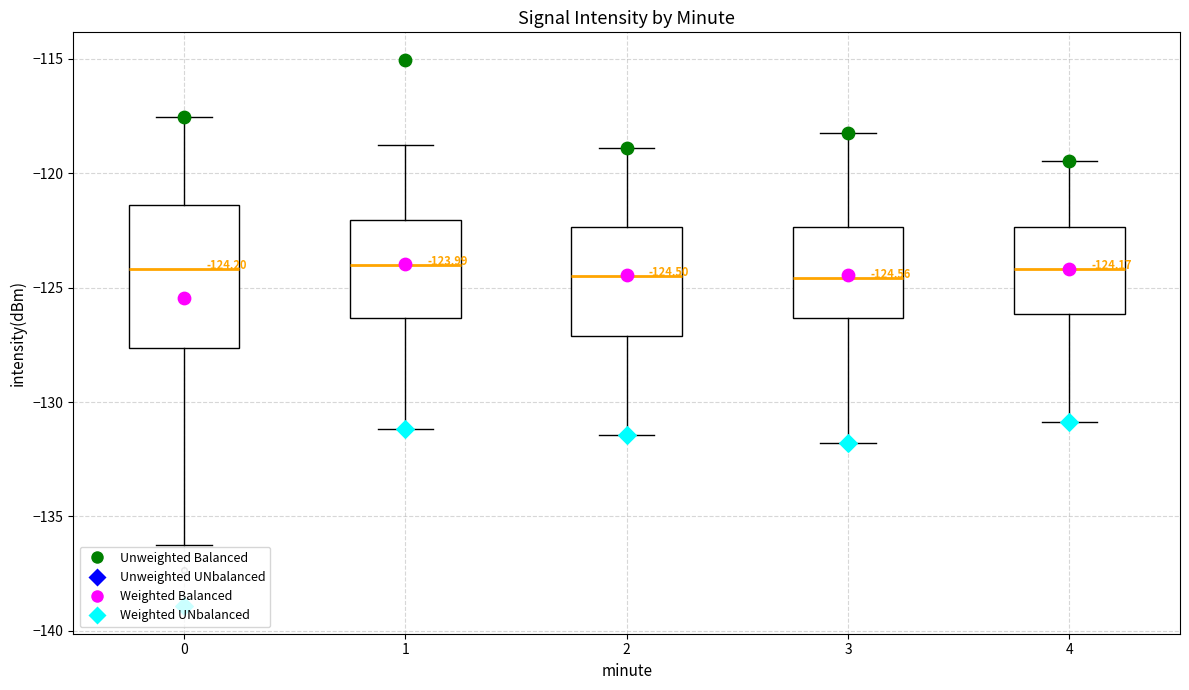

Which box is the tallest, from its lower edge to its upper edge?

0